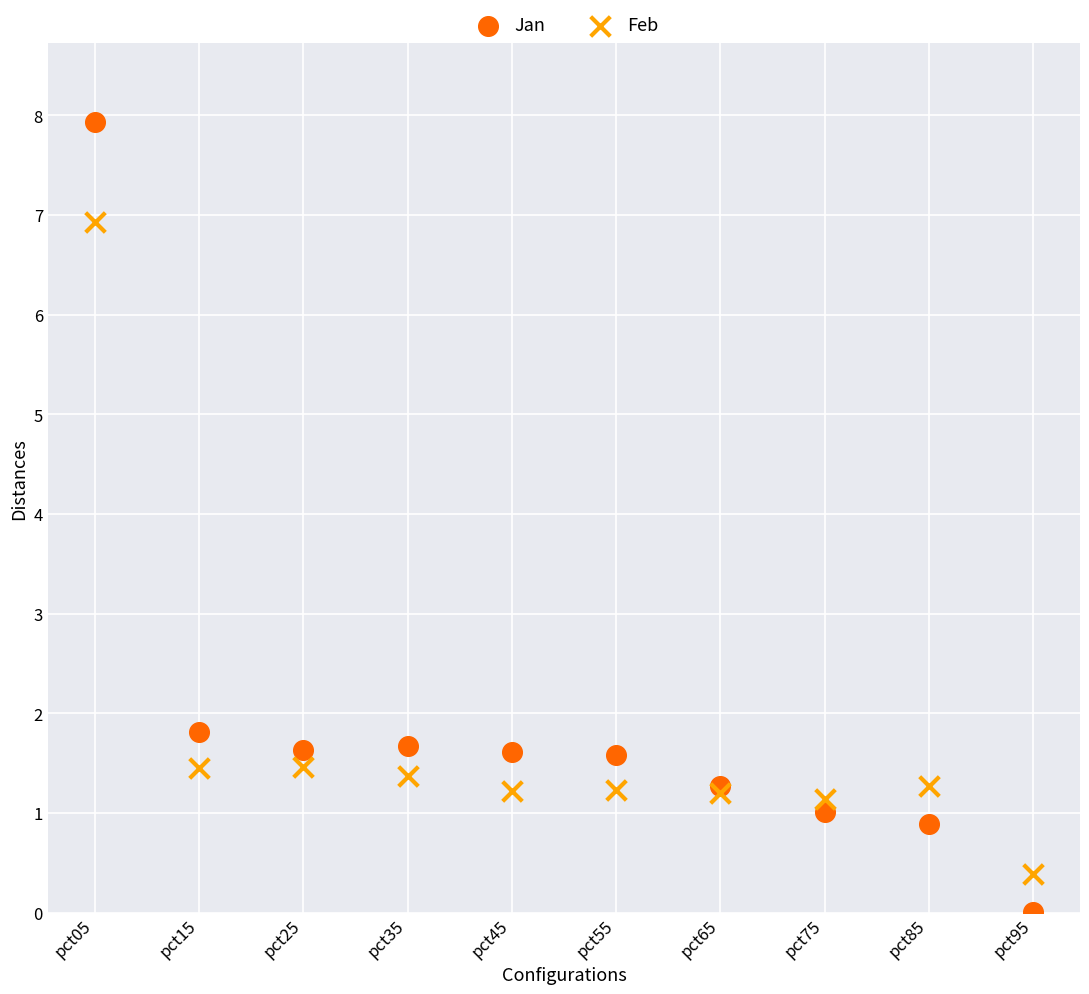

Which series reaches the maximum Y coordinate?

Jan